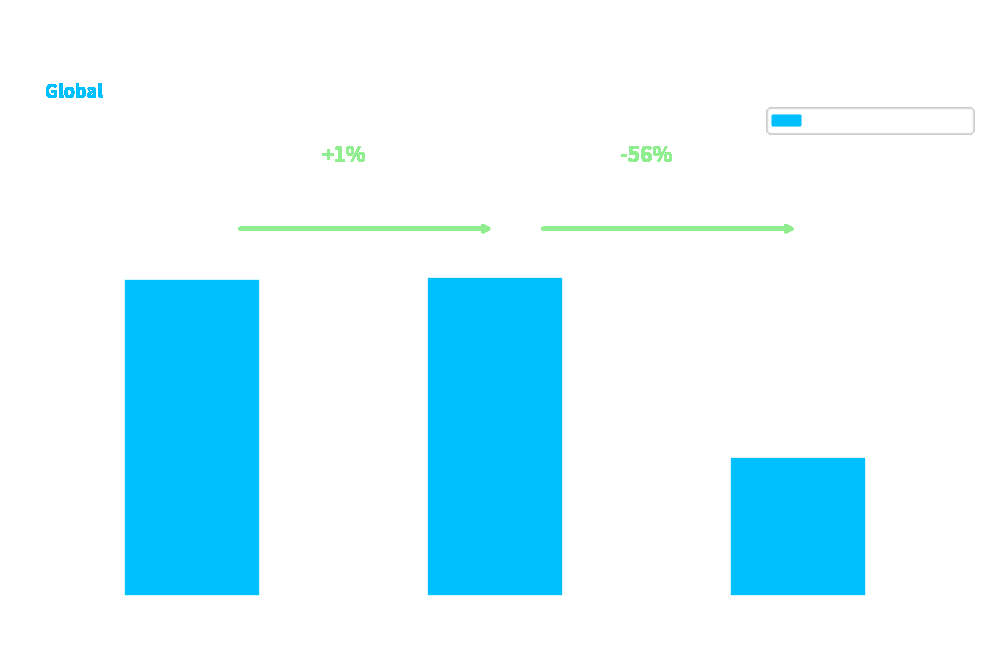

What is the change in value from Up
(Trending Up) to Down
(Trending Down)?

+0.4